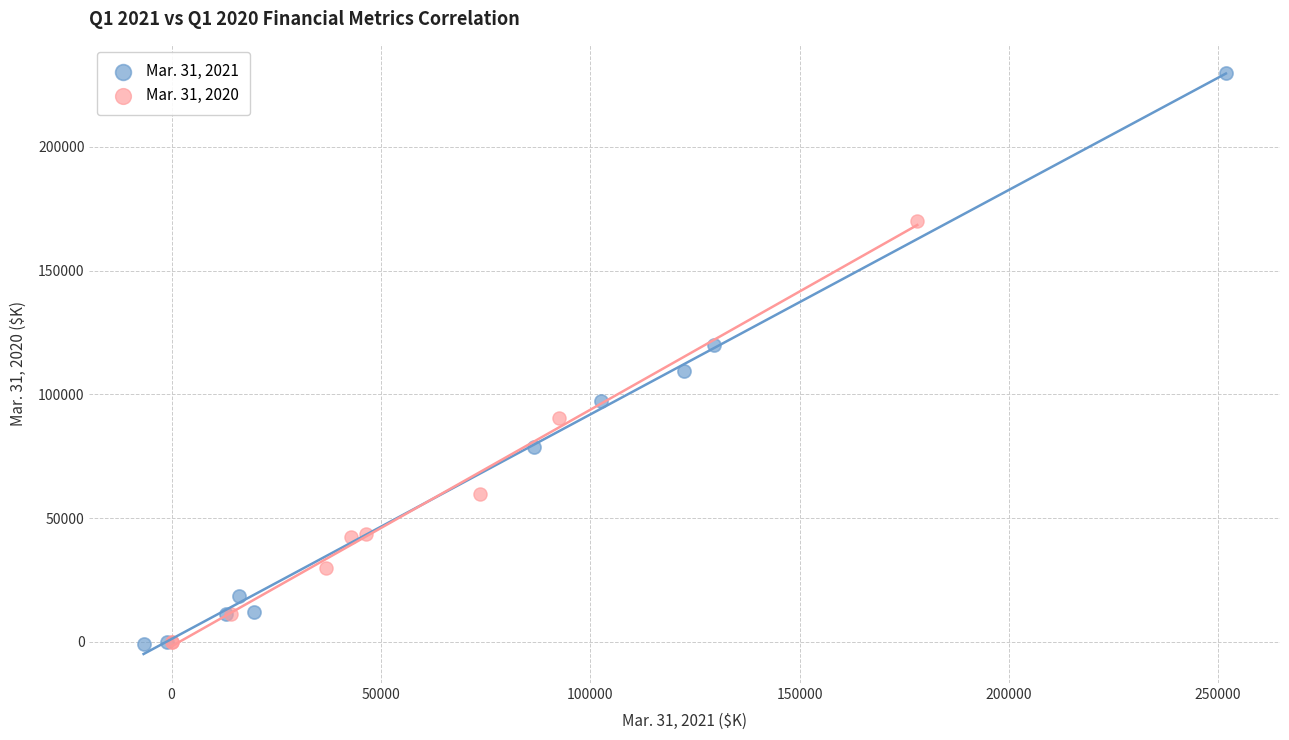

Which series has the largest Y range (max minus min)?

Mar. 31, 2021